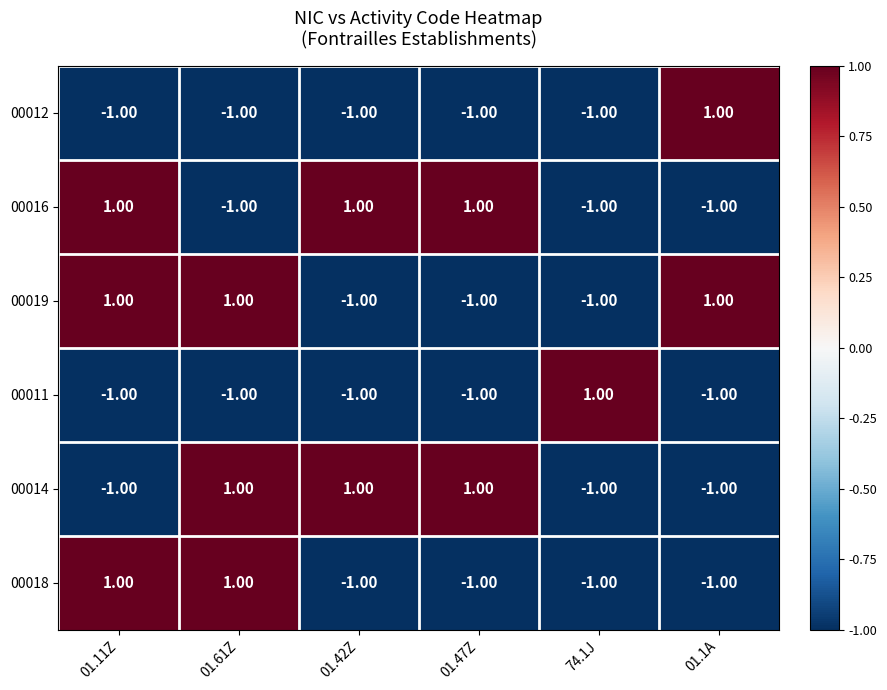

At how many categories does at least one series exceed 0?

6